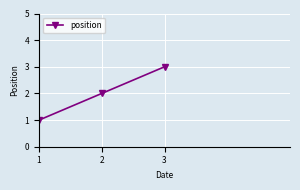

How many data points are less than 2?

1